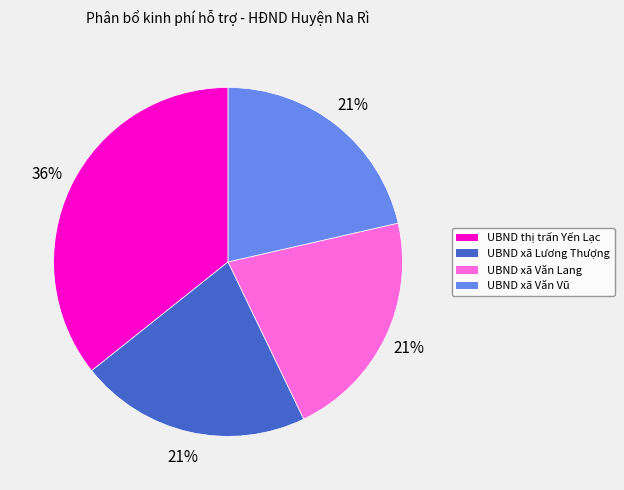

Is the sum of UBND xã Văn Vũ and UBND xã Văn Lang greater than half?

No